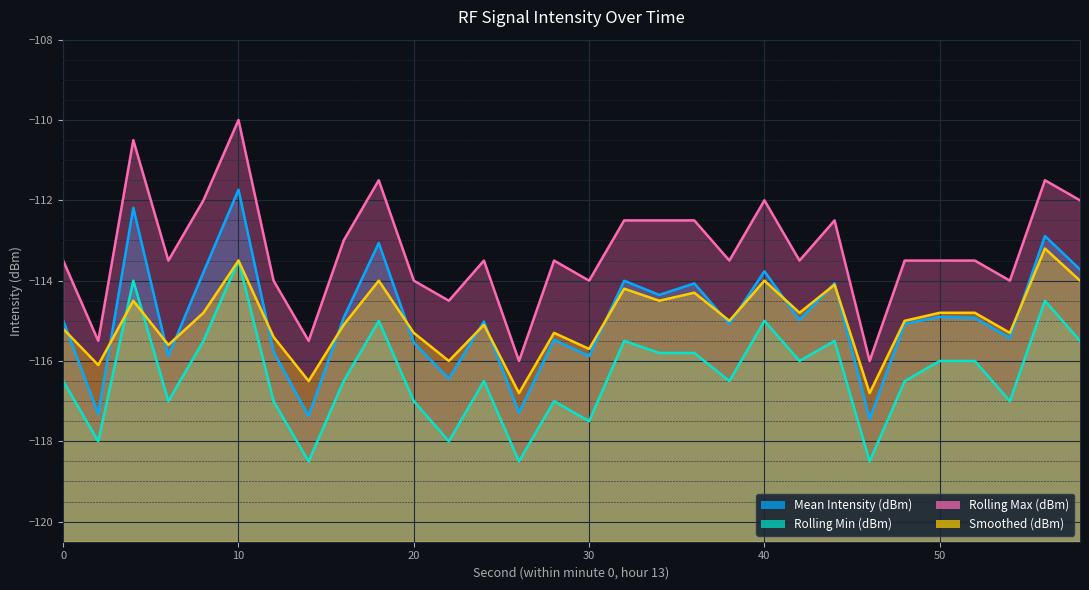

True or false: Rolling Max (dBm) has more than 2 interior local peaks.

True